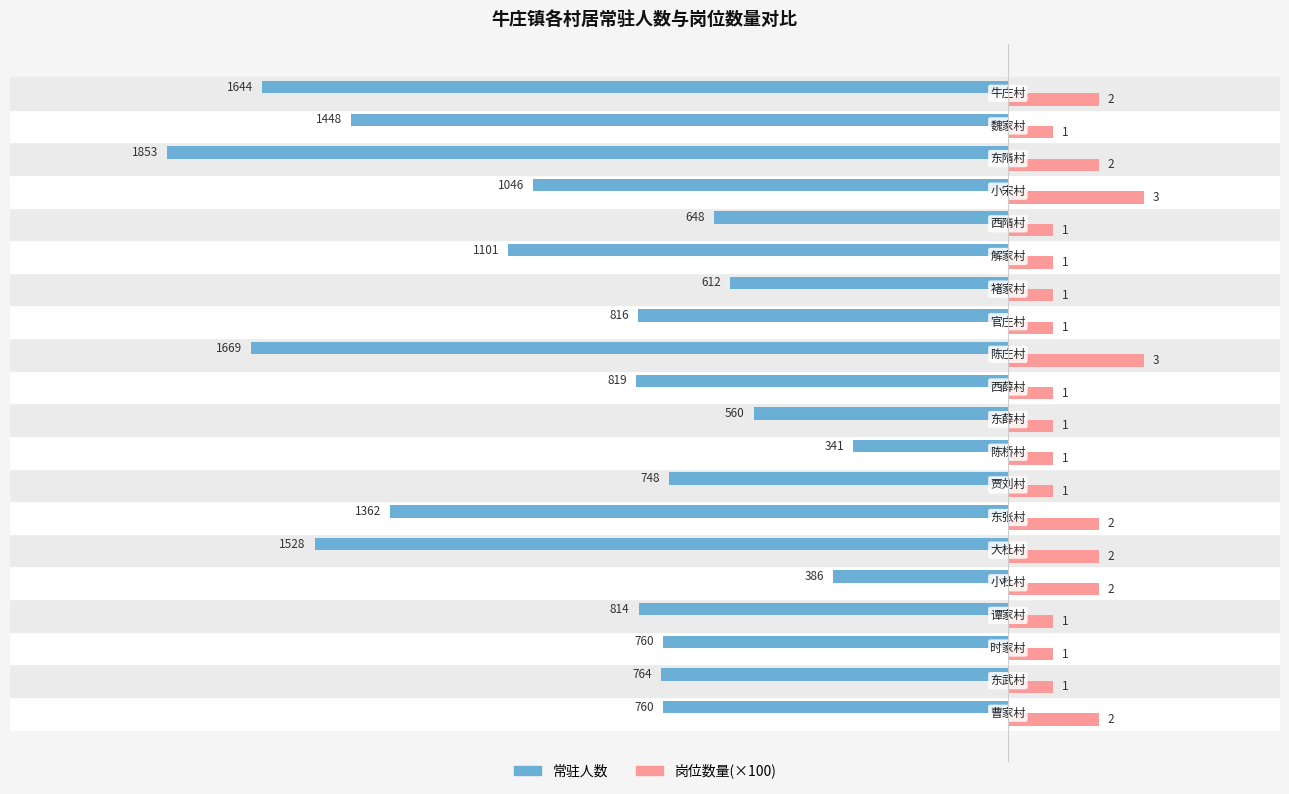

What are all the series names shown in the legend?

常驻人数, 岗位数量(×100)